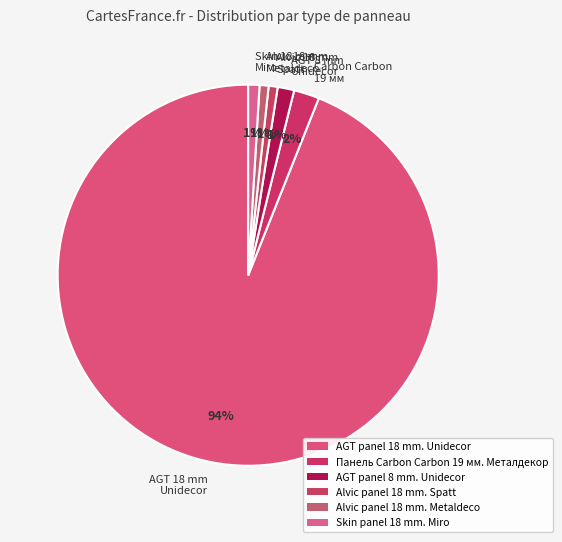

How many slices are in this pie chart?

6